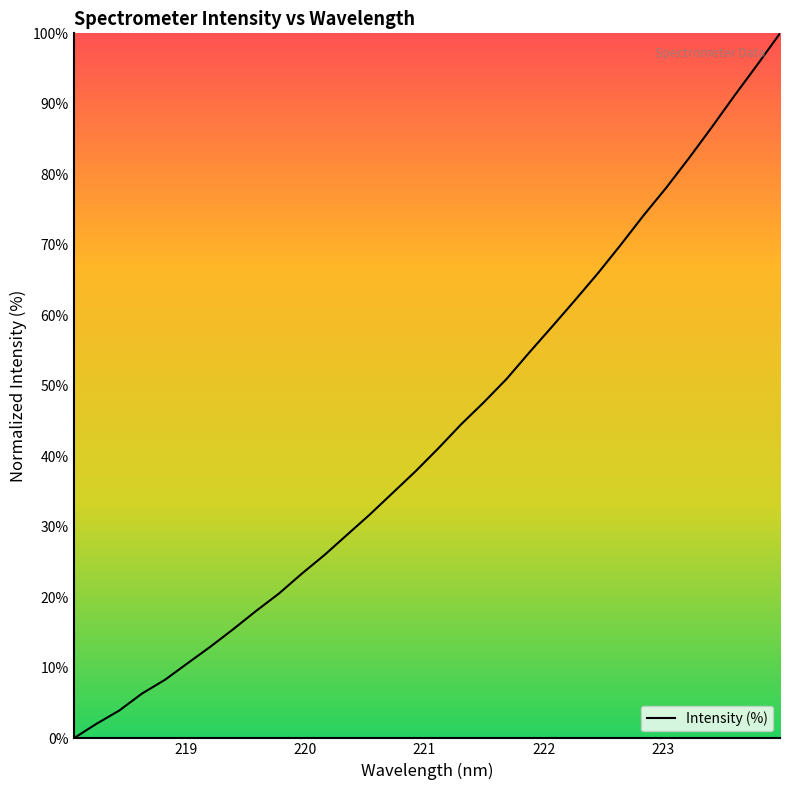

What is the difference between the maximum and minimum values?

100.0